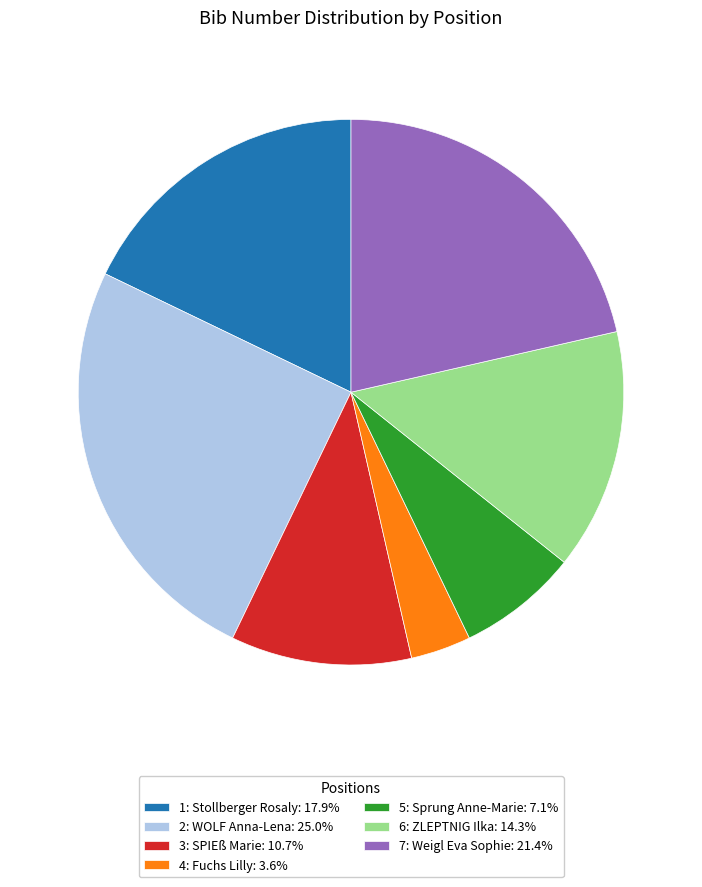

Which slice is the smallest?

4: Fuchs Lilly